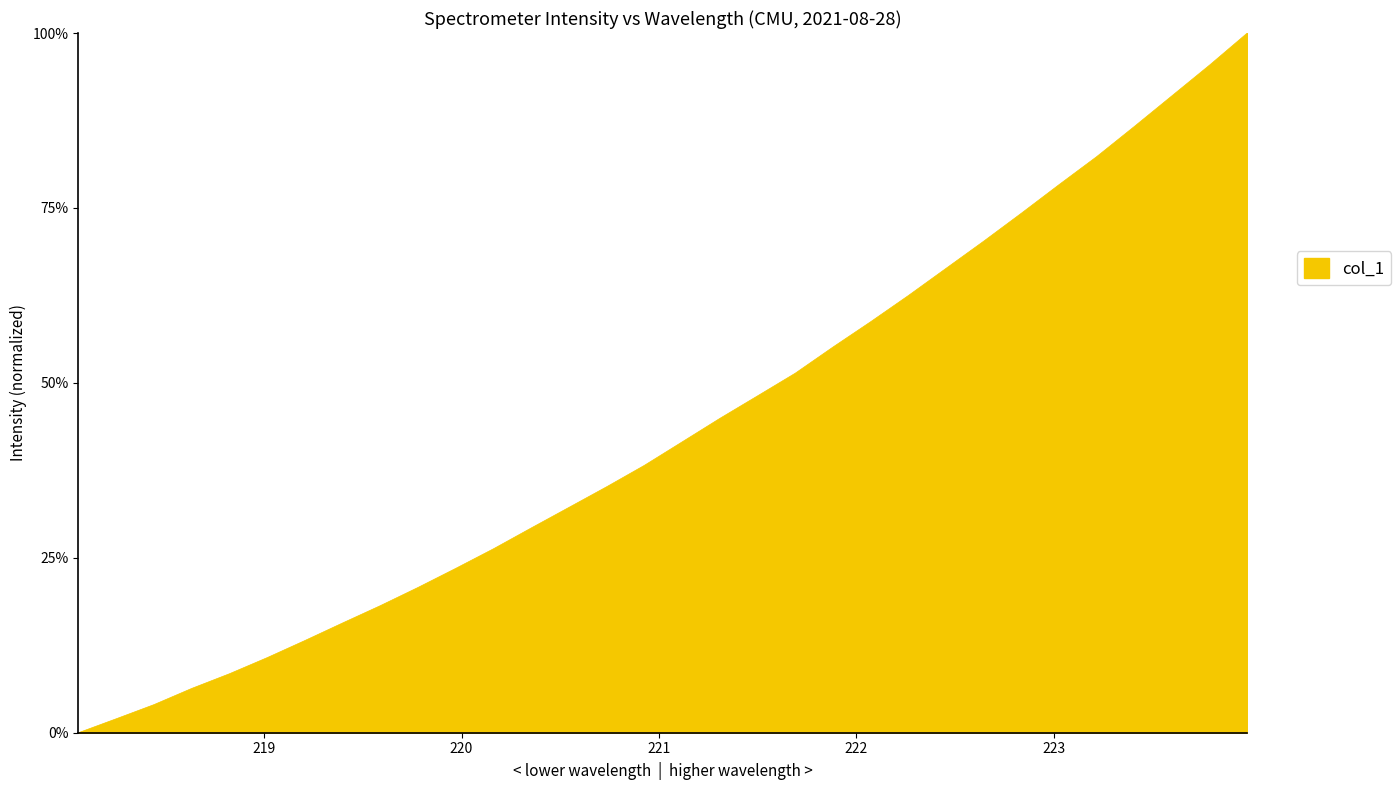

Reading left to right, transcribe all the data shown in this chart.

0.0	2.0	4.0	6.3	8.4	10.7	13.2	15.7	18.2	20.8	23.5	26.3	29.3	32.2	35.2	38.2	41.6	44.9	48.1	51.4	55.1	58.7	62.5	66.4	70.2	74.2	78.3	82.3	86.6	91.0	95.4	100.0